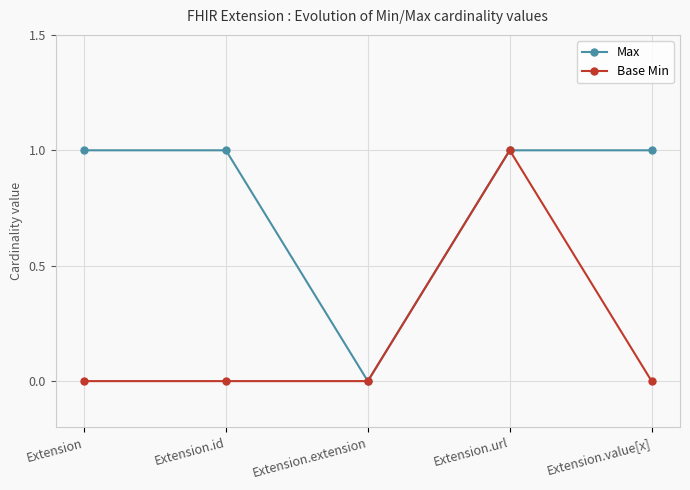

True or false: Base Min has more than 0 points higher than both neighbors.

True